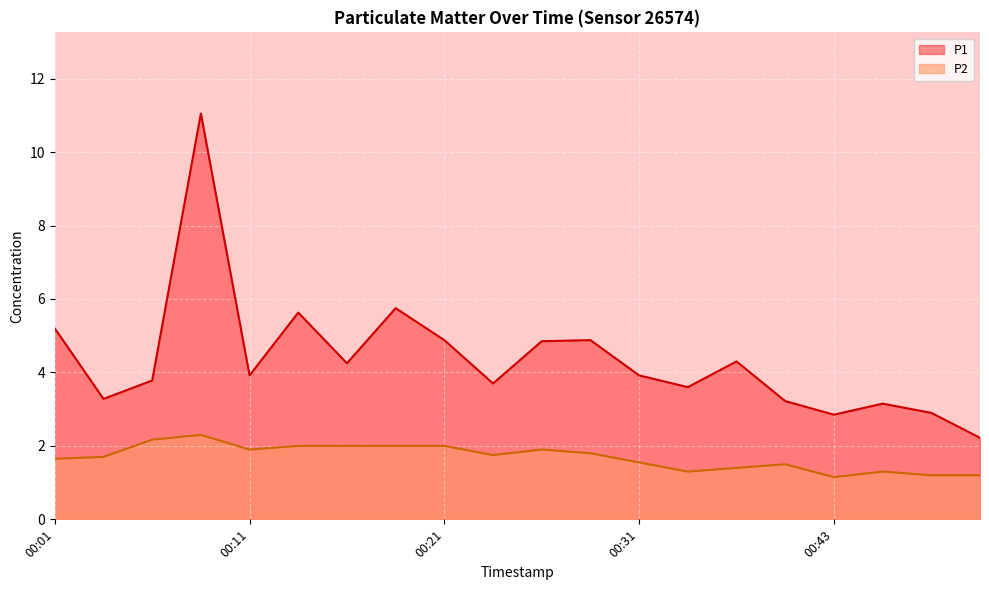

List the labels in order of P2 value, smallest first.

00:43, 00:48, 00:50, 00:33, 00:46, 00:36, 00:38, 00:31, 00:01, 00:04, 00:23, 00:28, 00:11, 00:26, 00:14, 00:16, 00:19, 00:21, 00:06, 00:09